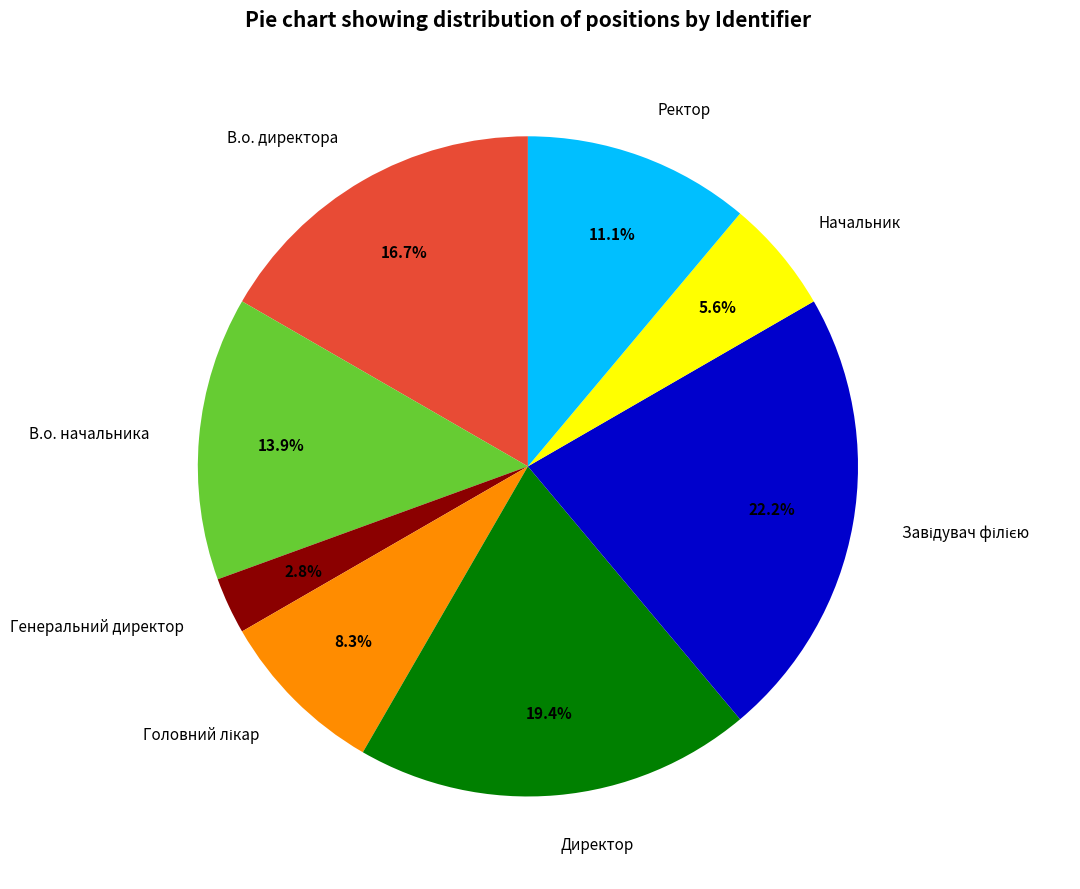

True or false: Директор accounts for 19% of the total.

True